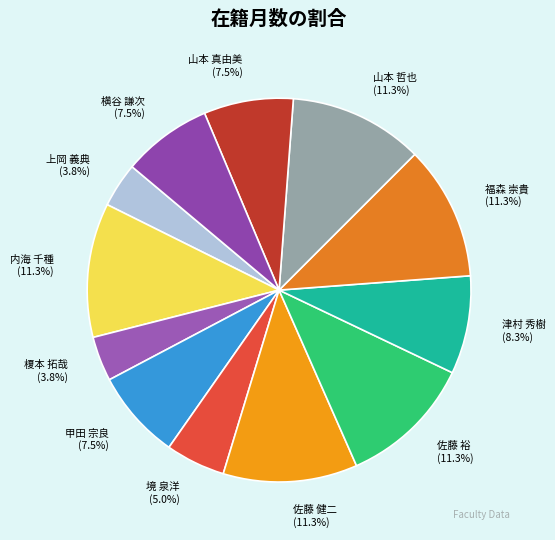

What percentage do 山本 哲也 and 津村 秀樹 together represent?

19.6%